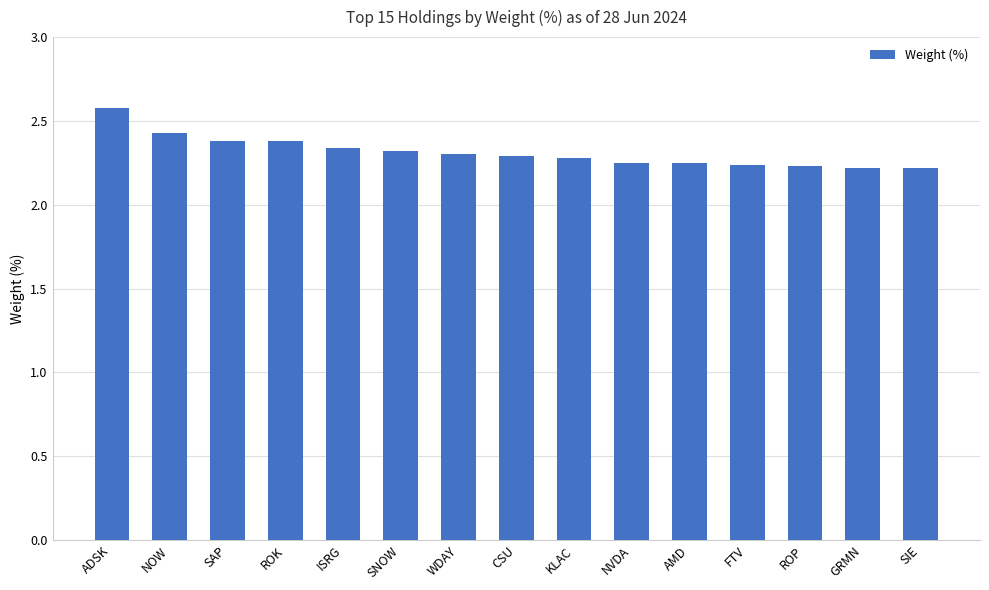

What is the difference between the second highest and minimum values?

0.2